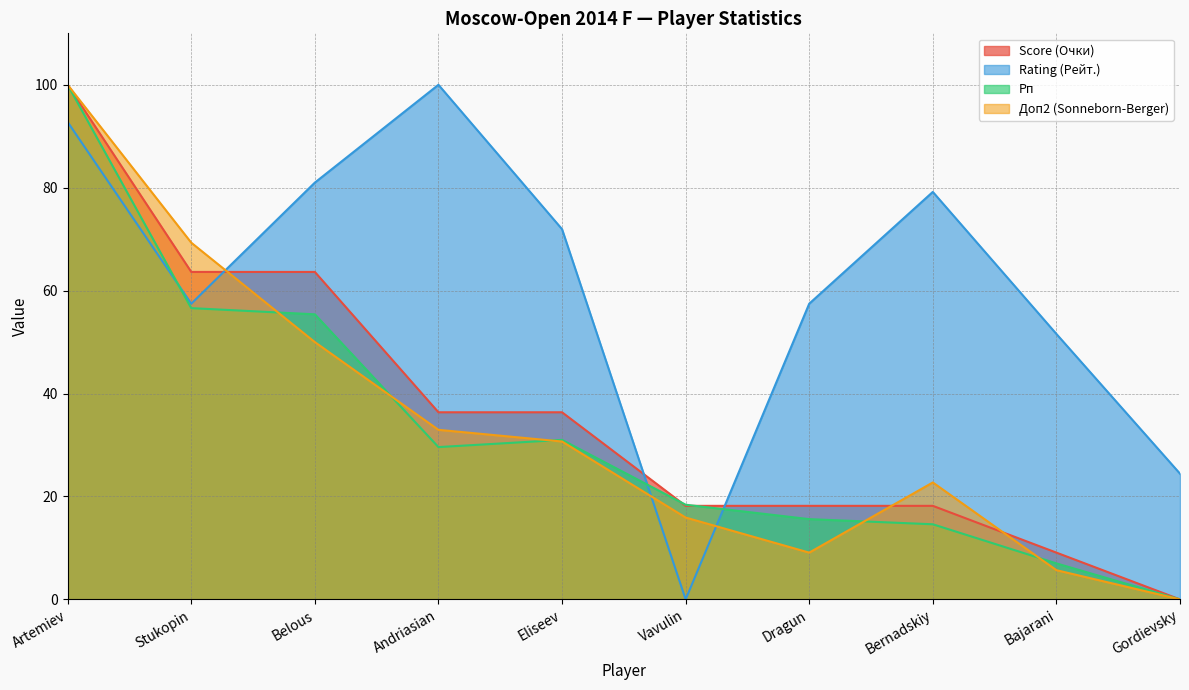

The Score (Очки) series shows 0.0 at Gordievsky. True or false?

True